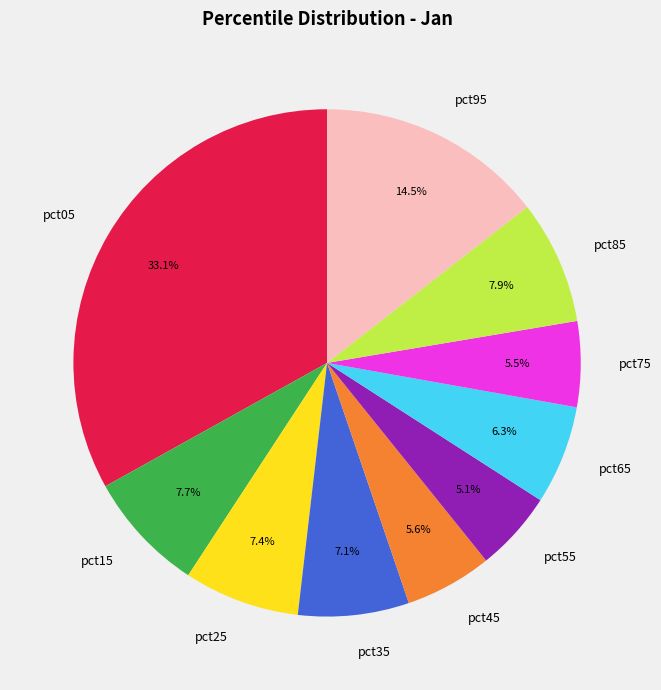

To the nearest percent, what is the combined percentage of pct95 and pct15?

22%